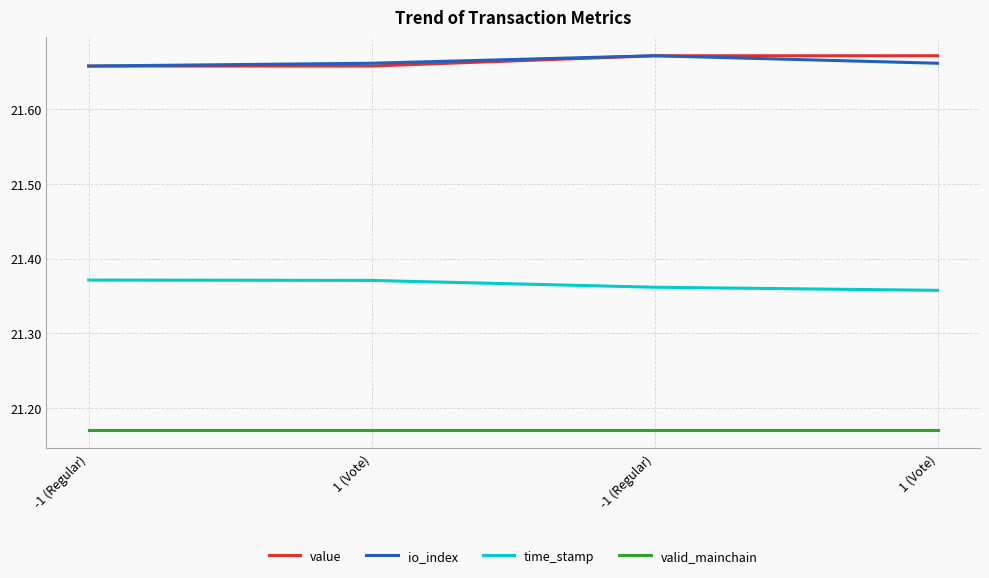

Is this an area chart (filled region under the line)?

No